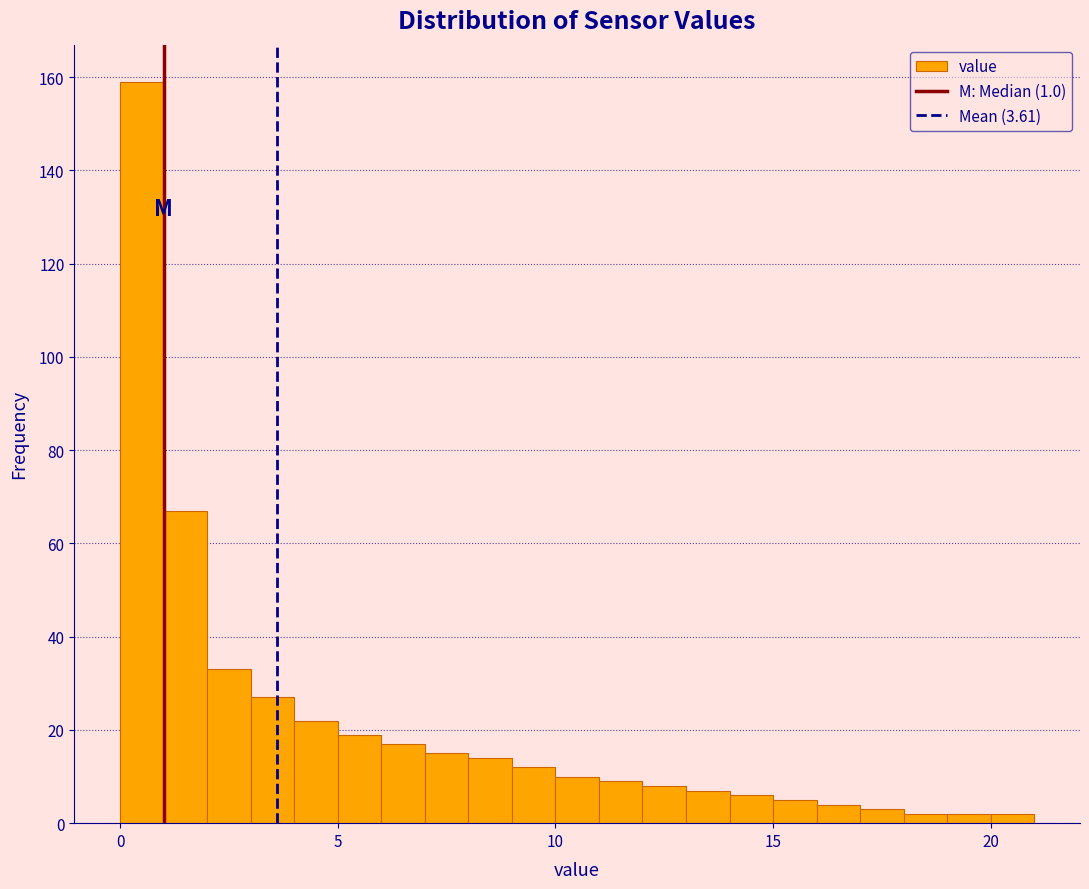

Read against the x-axis, roughly where is the centre of the tallest bar?

0.5